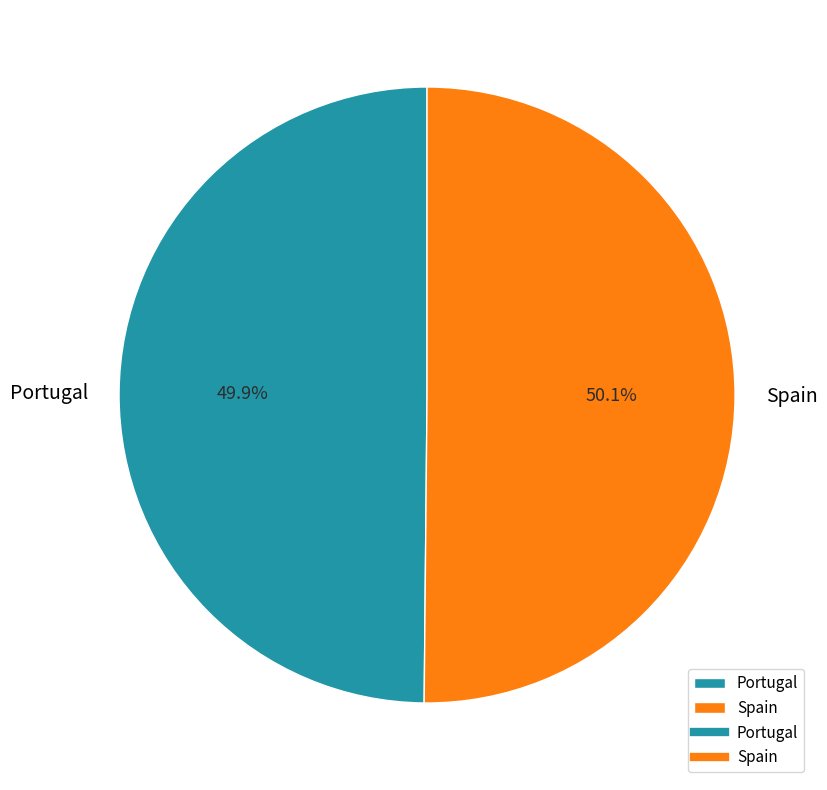

What portion of the pie excludes Spain?

49.9%